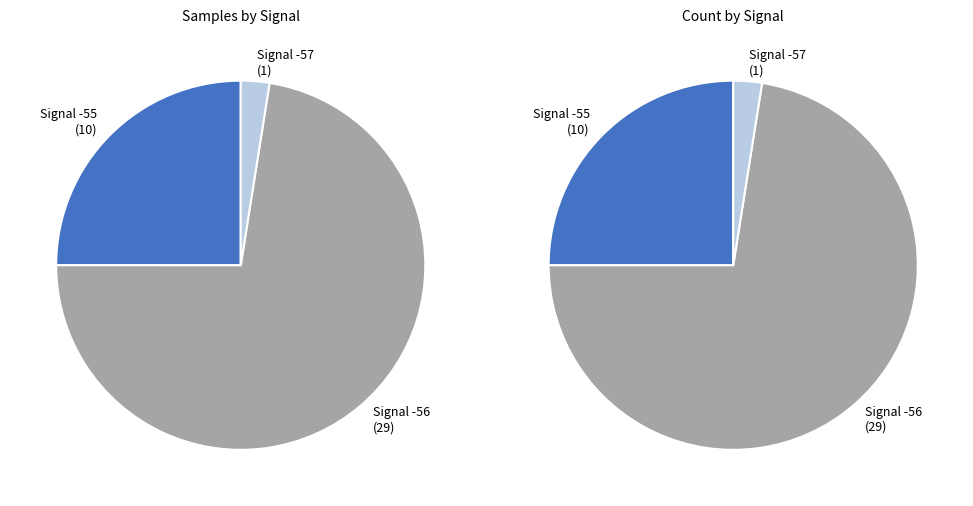

Does 35 represent more than half of the total?

No